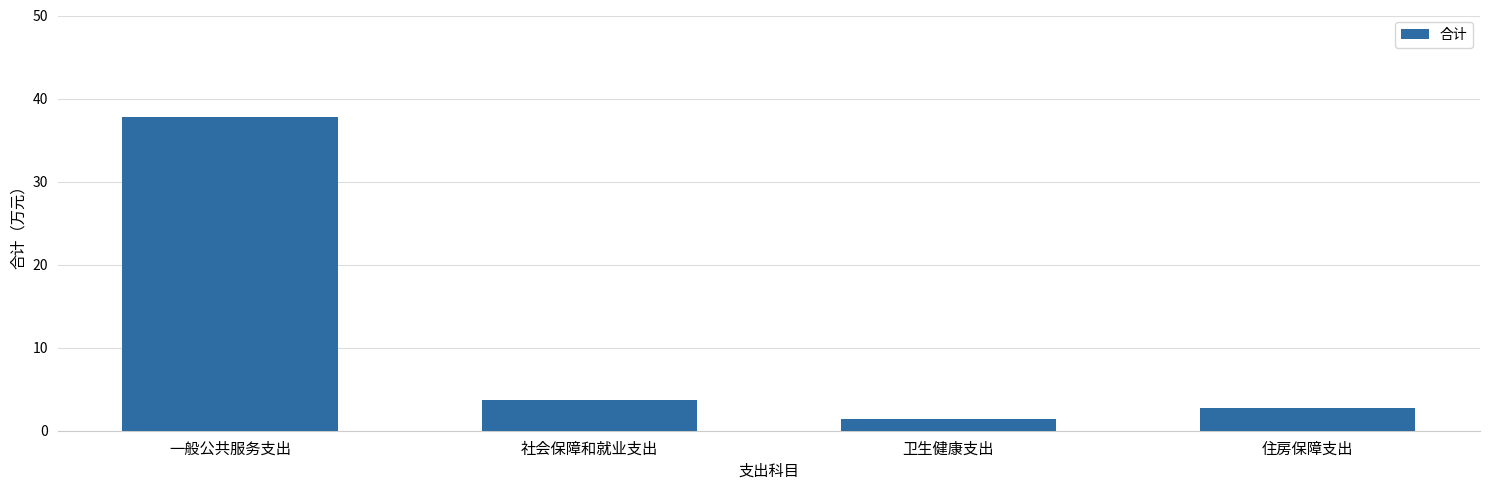

Is it true that the value at 社会保障和就业支出 is 1.7?

False